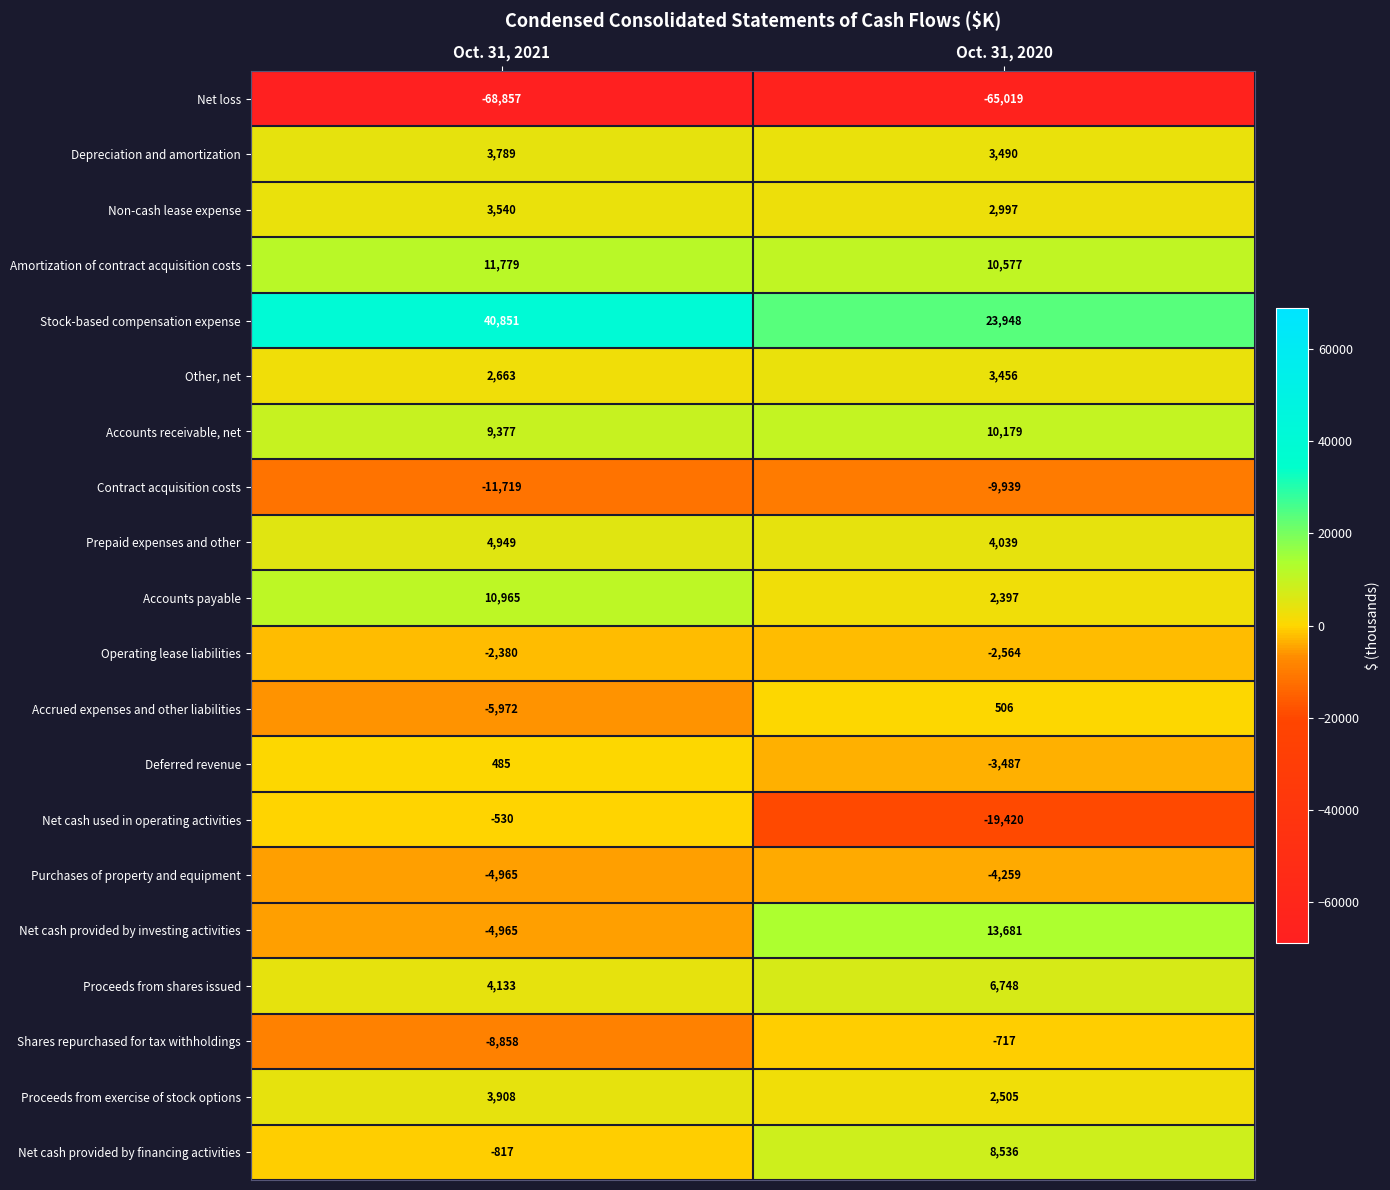

What is the greatest value displayed?

40851